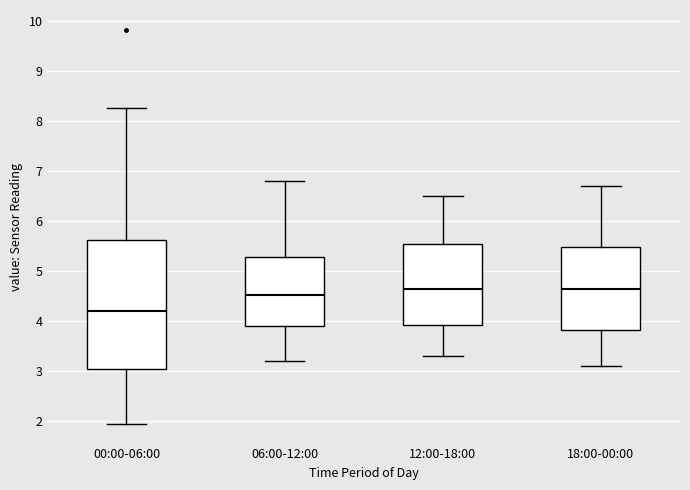

Reading left to right, read every box against the y-axis: the position of its median line, the range the box covers, and the ends of its whiskers. The values are not printed on the chart, so give them approximately, as read against the axis.

00:00-06:00: median 4.2, box 3.0 to 5.6, whiskers 2.0 to 8.3
06:00-12:00: median 4.5, box 3.9 to 5.3, whiskers 3.2 to 6.8
12:00-18:00: median 4.7, box 3.9 to 5.6, whiskers 3.3 to 6.5
18:00-00:00: median 4.7, box 3.8 to 5.5, whiskers 3.1 to 6.7